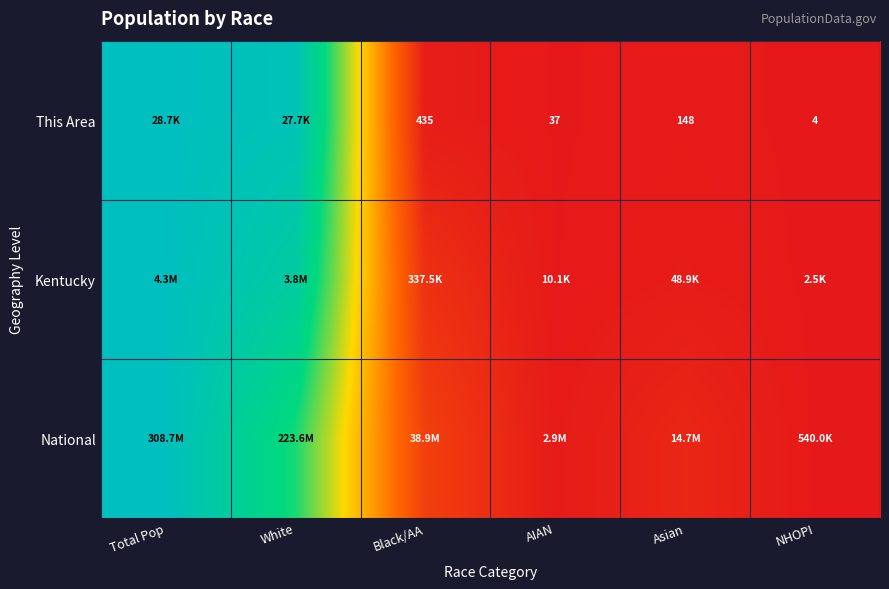

Between AIAN and Asian, which series saw the biggest shift?

National